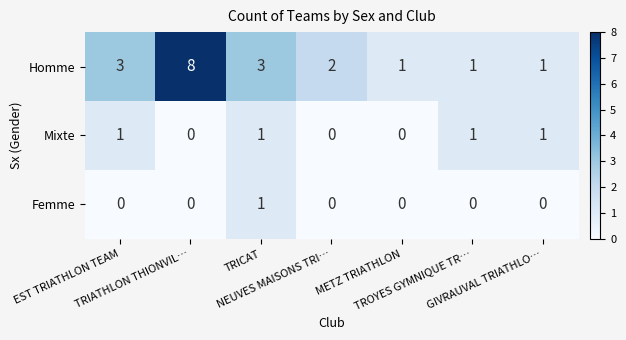

List the series in order of their overall mean, highest first.

Homme, Mixte, Femme